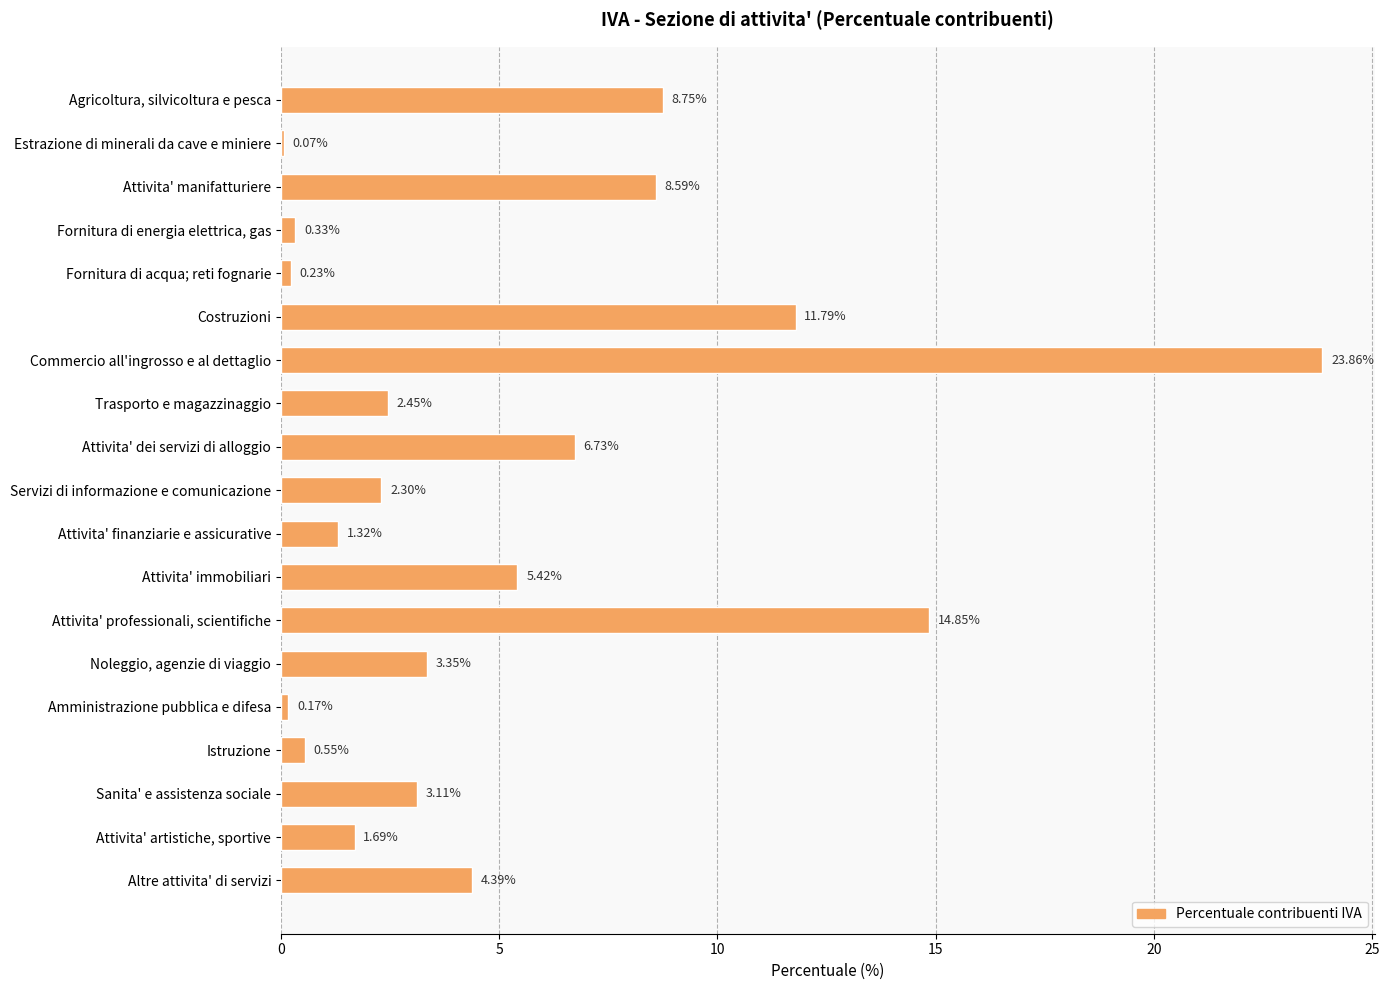

At which label is the value closest to 11?

Costruzioni